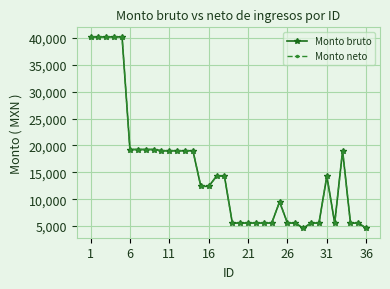

Which series has the largest total across all categories?

Monto bruto